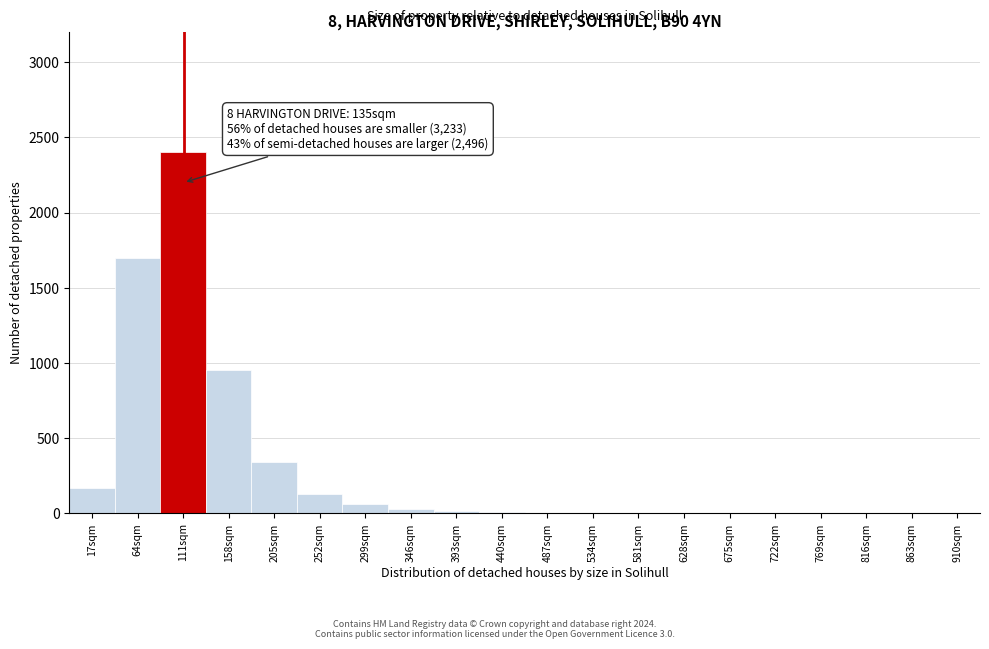

Where is the data nearest to the value 1200?

158sqm